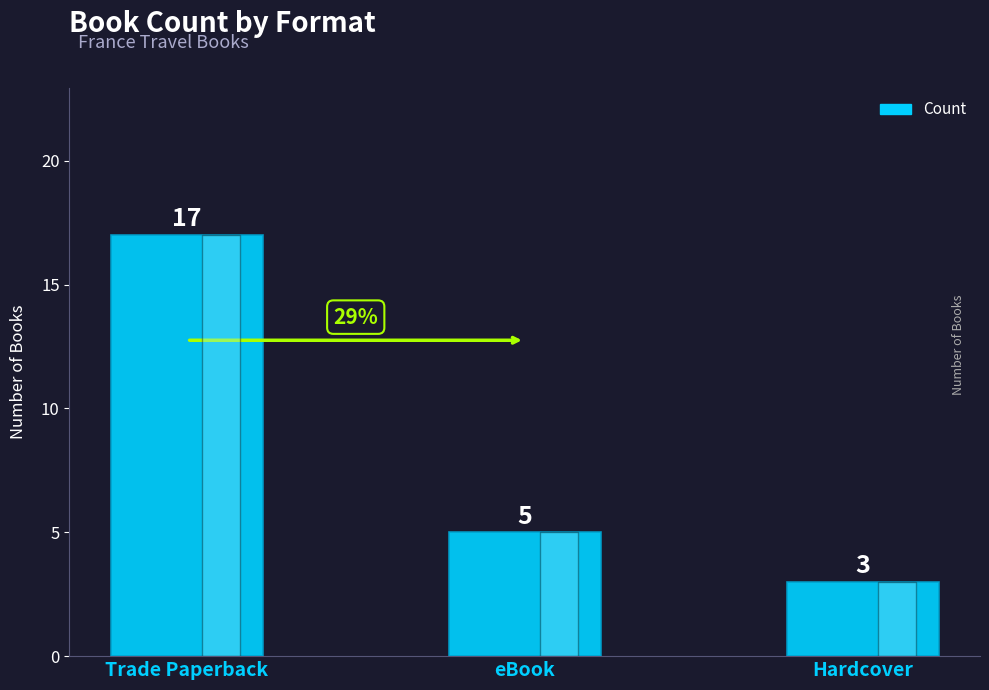

List the labels in order of value, smallest first.

Hardcover, eBook, Trade Paperback